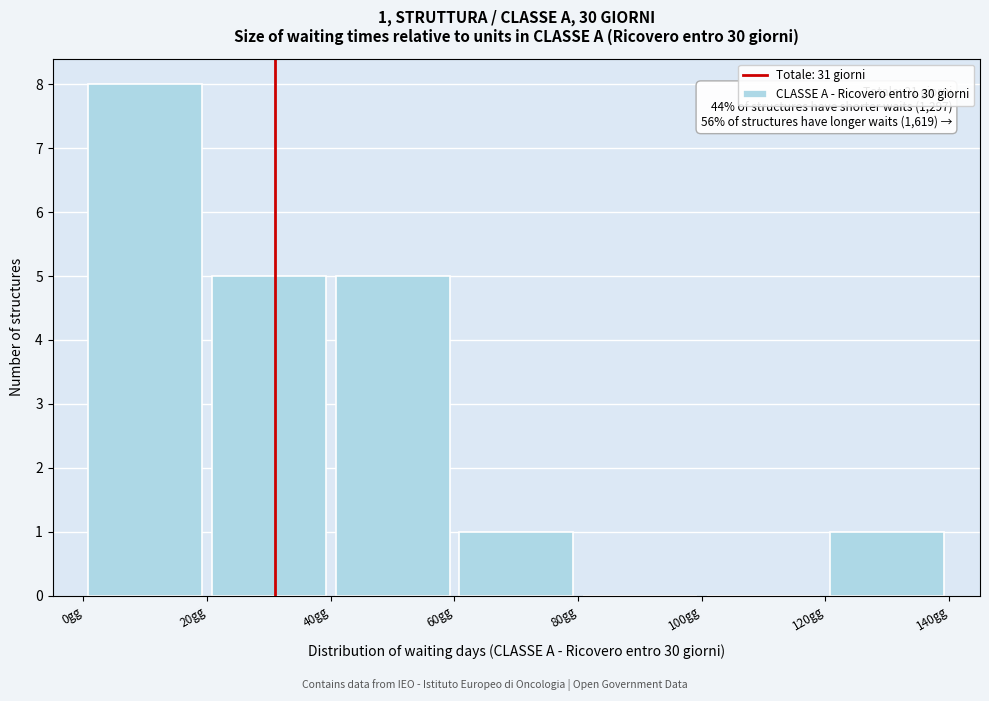

Over which range of the x-axis is the bar tallest?

0 to 20